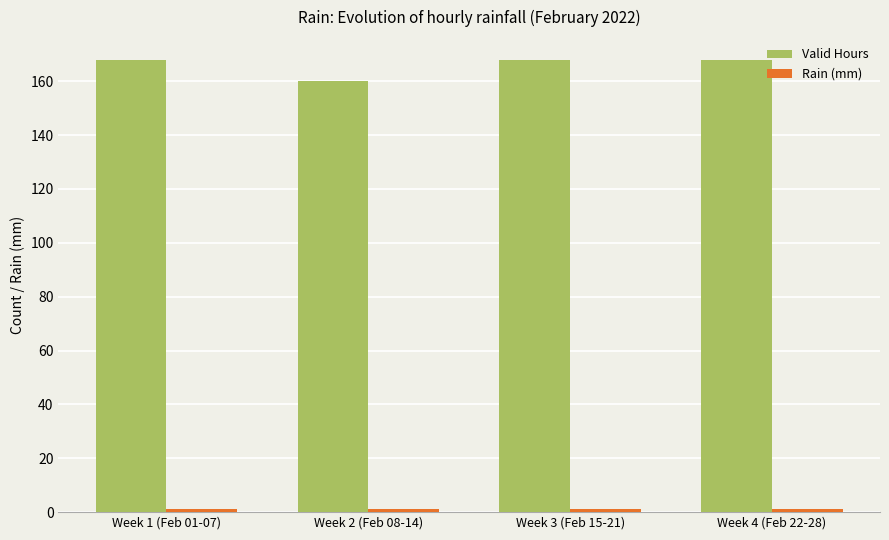

What is the difference between the second highest and minimum values in the Valid Hours series?

8